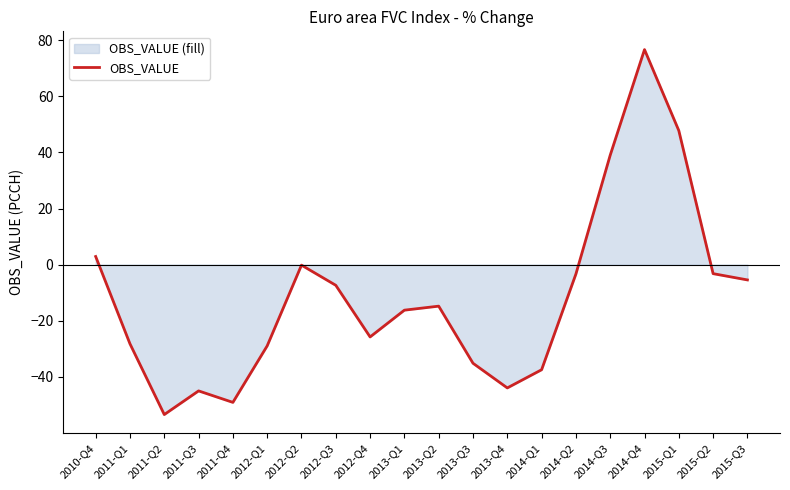

True or false: the data shows -1.6 at 2014-Q2.

False